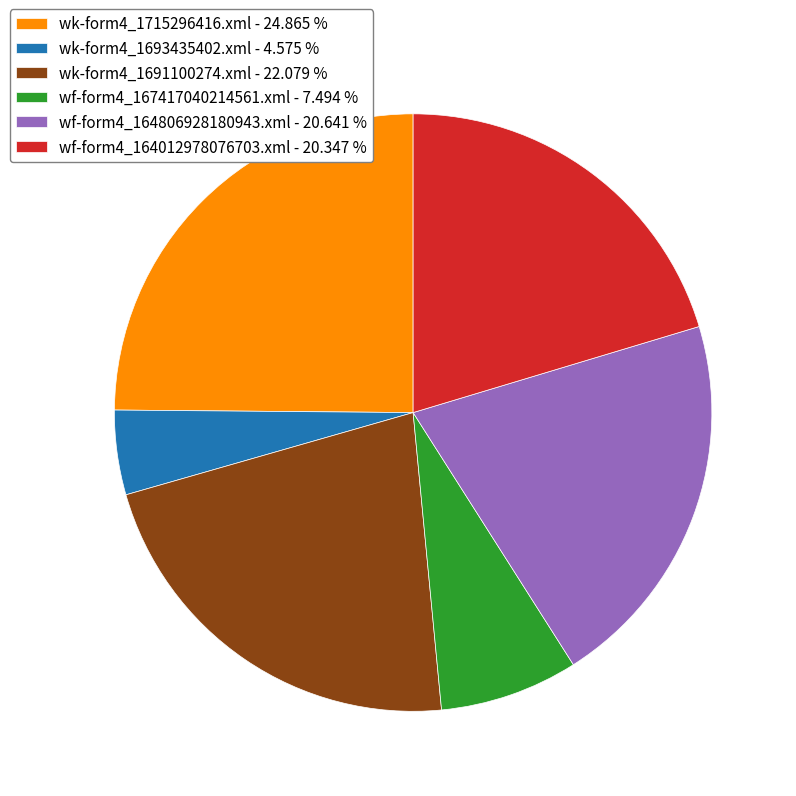

Does wk-form4_1715296416.xml - 24.865 % account for over 50% of the chart?

No